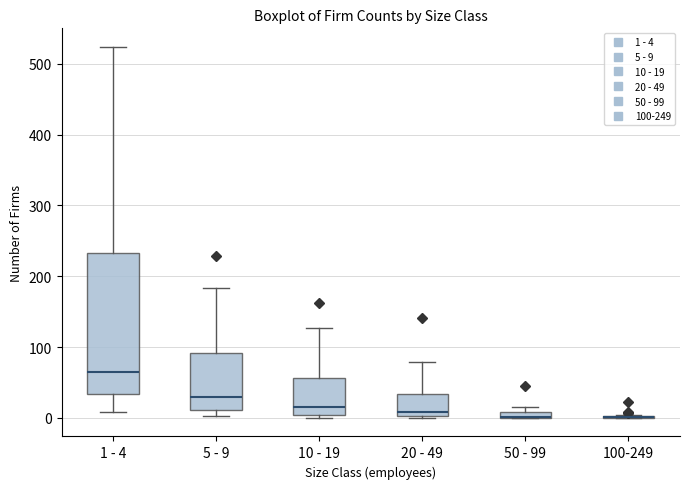

Which box is the tallest, from its lower edge to its upper edge?

1 - 4